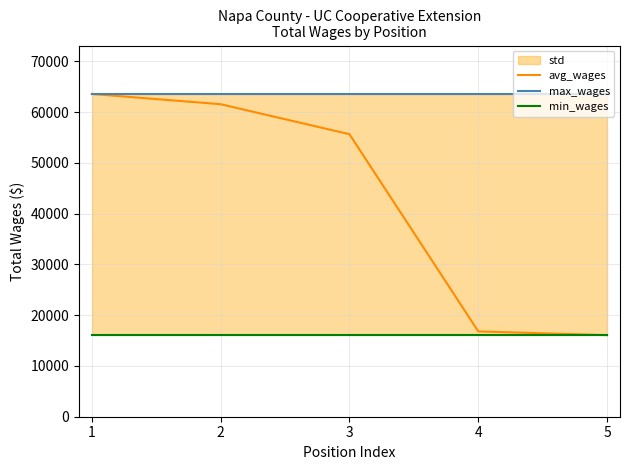

Reading left to right, transcribe all the data shown in this chart.

avg_wages: 63570	61550	55644	16807	16064
max_wages: 63570	63570	63570	63570	63570
min_wages: 16064	16064	16064	16064	16064